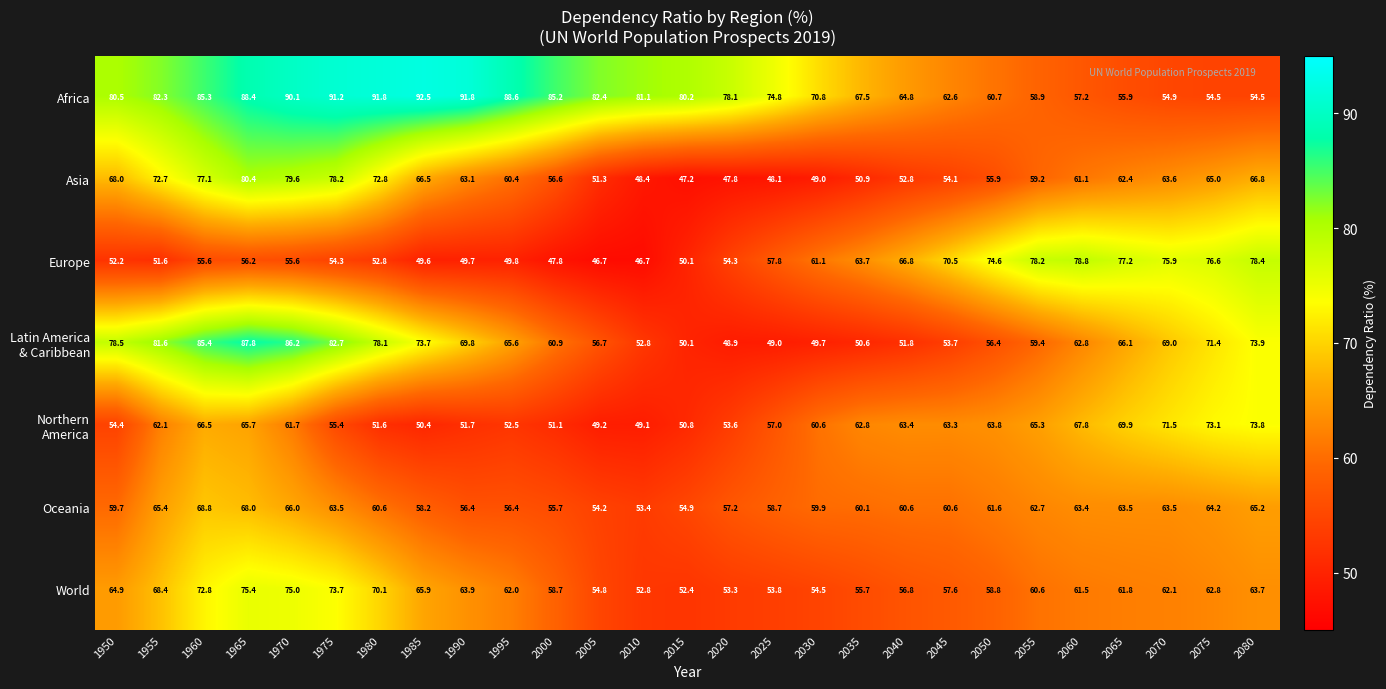

How many data points does each series have?

27